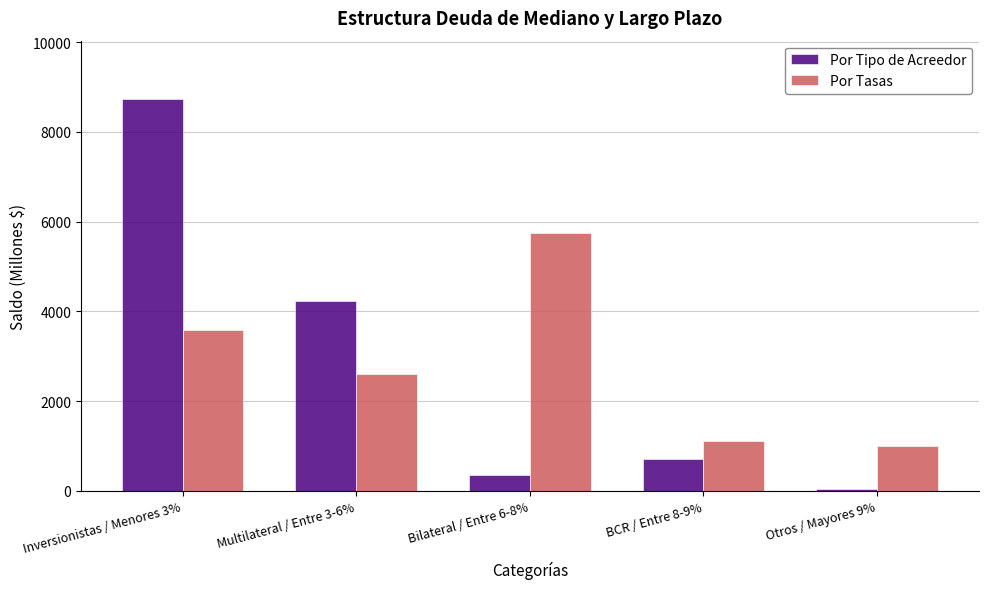

What is the maximum value shown in the chart?

8724.7